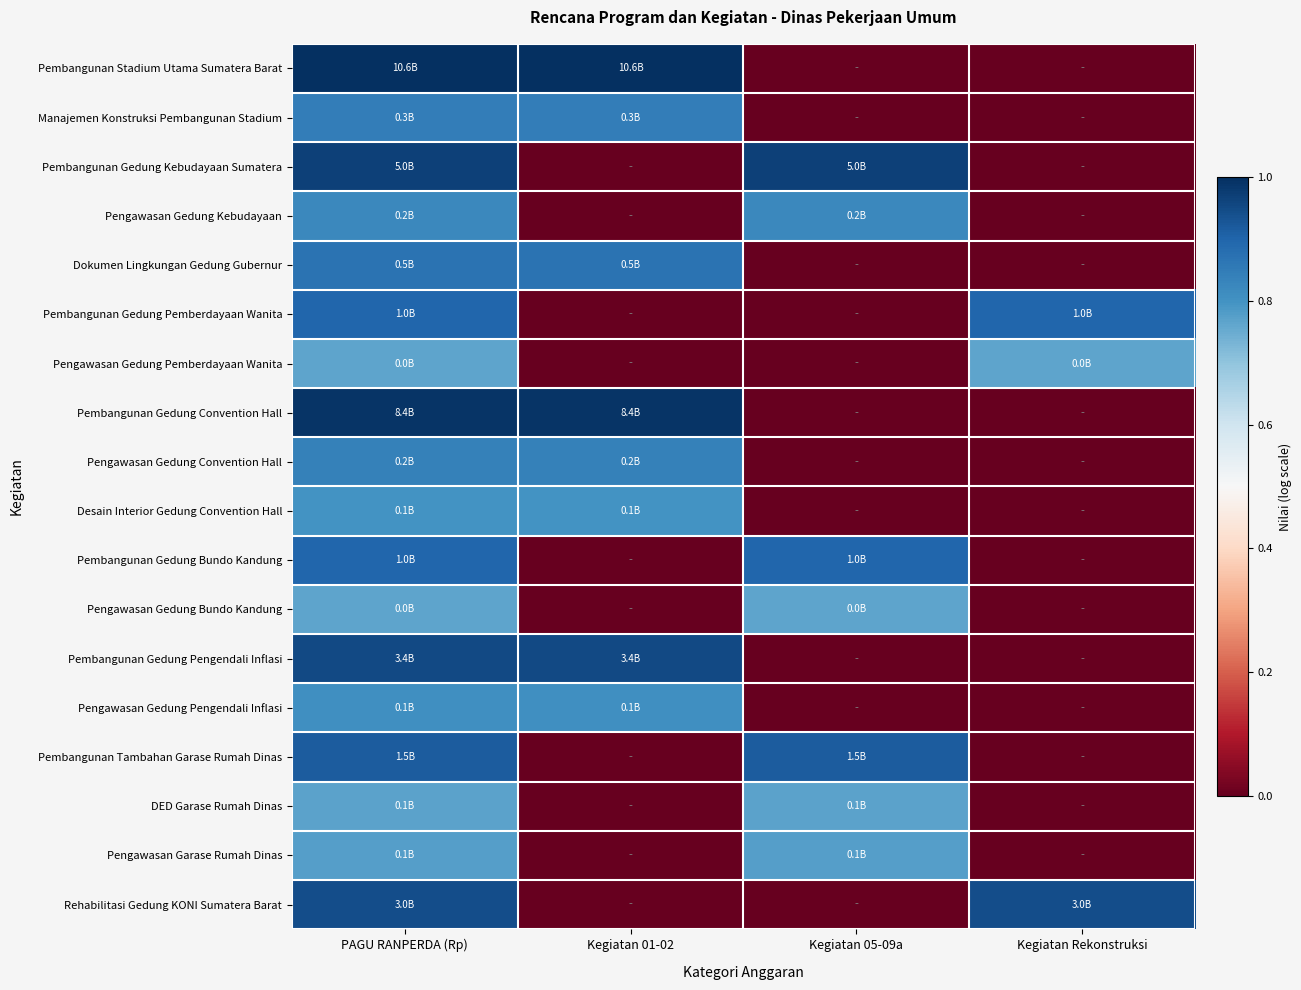

What is the total value across all series at Kegiatan Rekonstruksi?

2.6